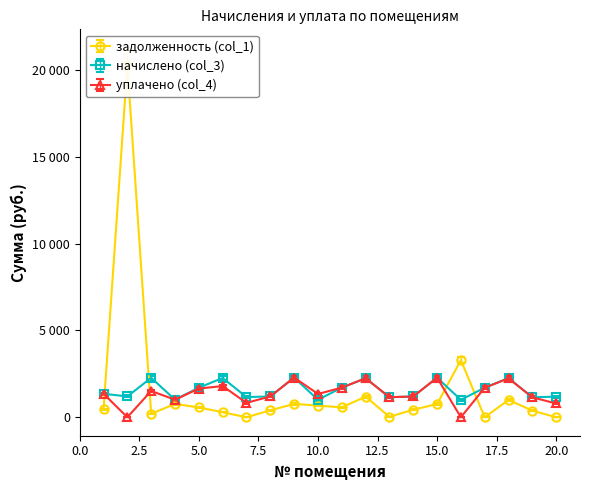

How many values in the начислено (col_3) series are below 1352?

10